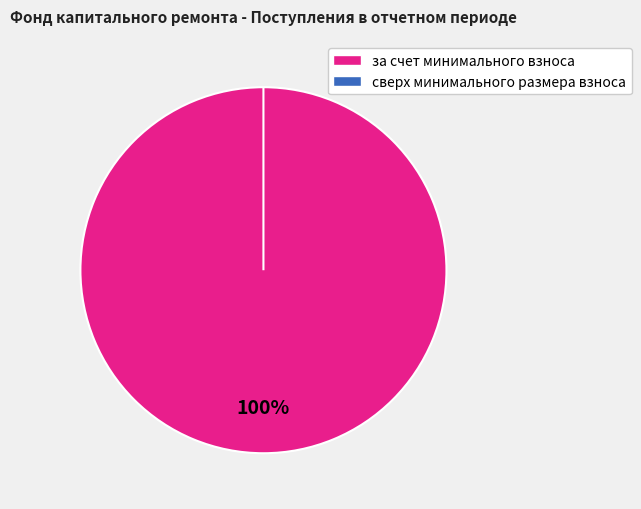

Does за счет минимального взноса account for over 50% of the chart?

Yes